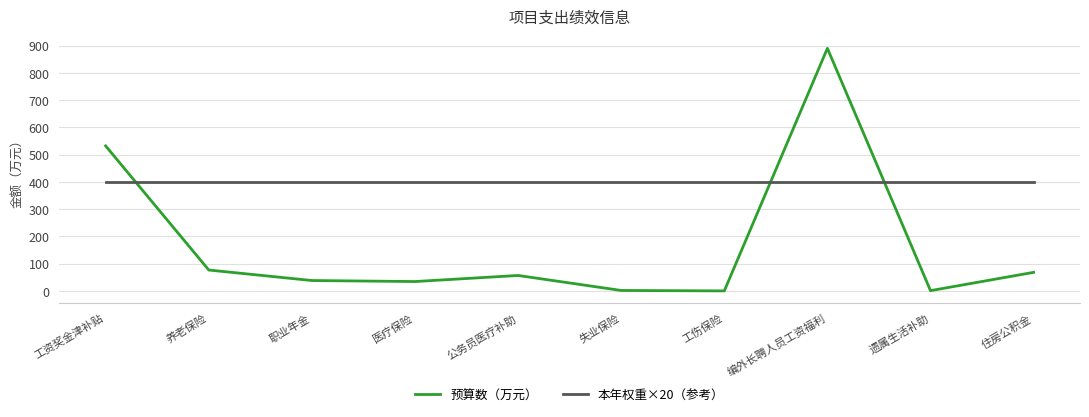

What are all the series names shown in the legend?

预算数（万元）, 本年权重×20（参考）